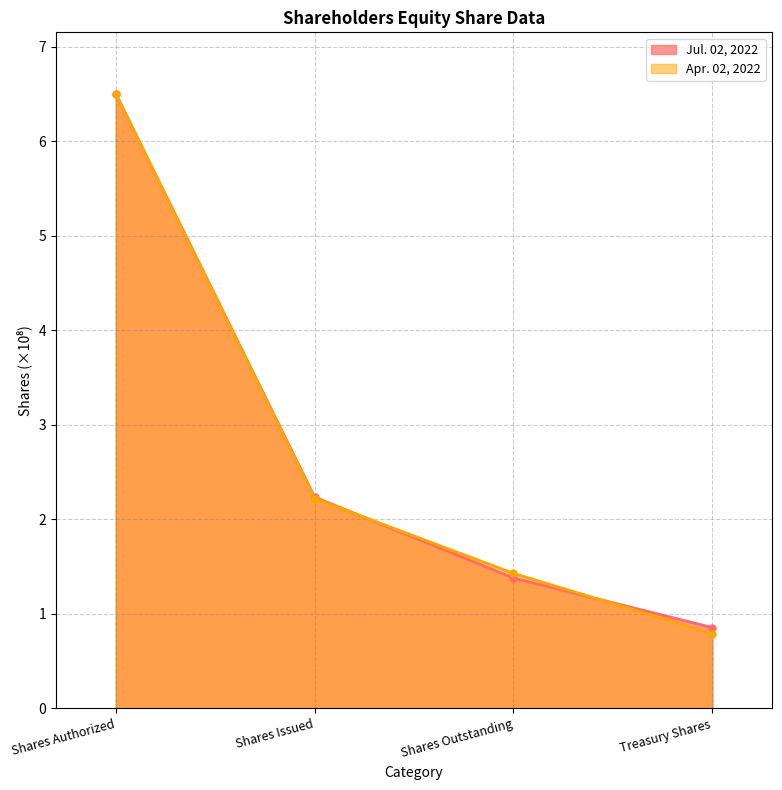

At which category does the chart reach its minimum across all series?

Treasury Shares